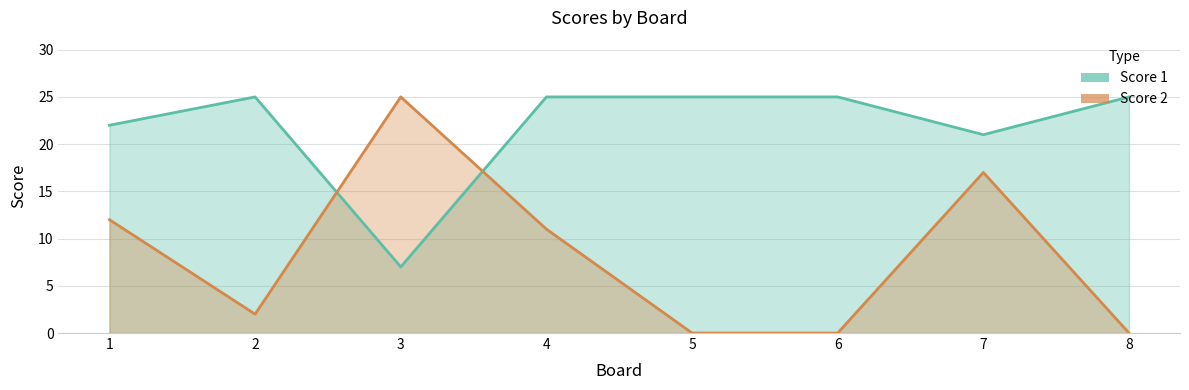

At which label is Score 2 closest to 12?

1